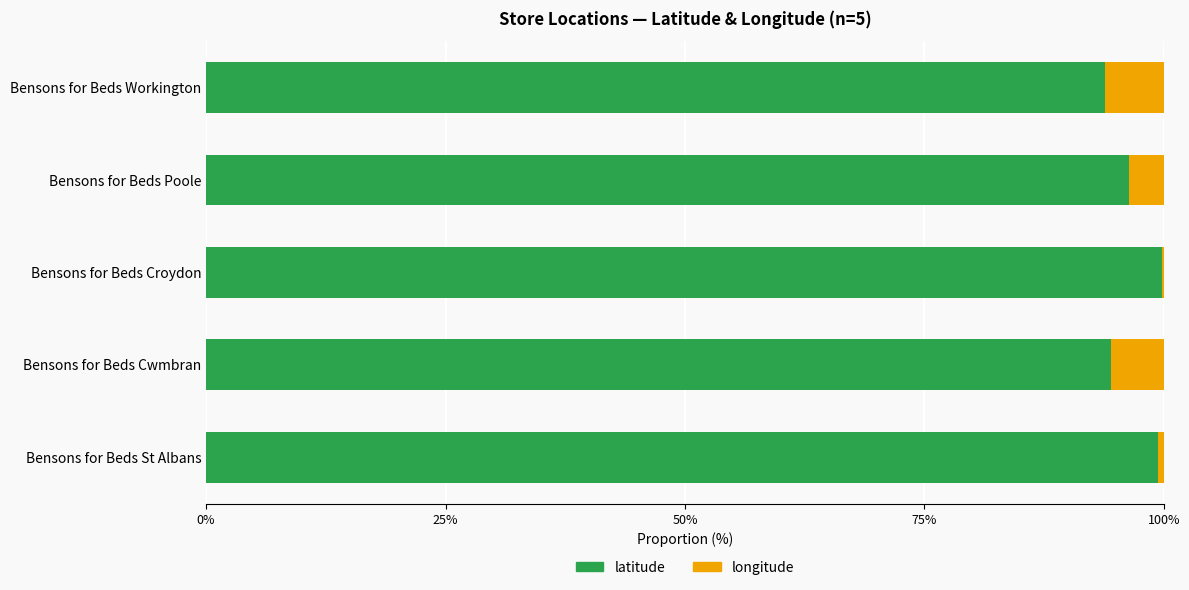

What is the sum of the latitude values at Bensons for Beds Cwmbran and Bensons for Beds Poole?

190.8